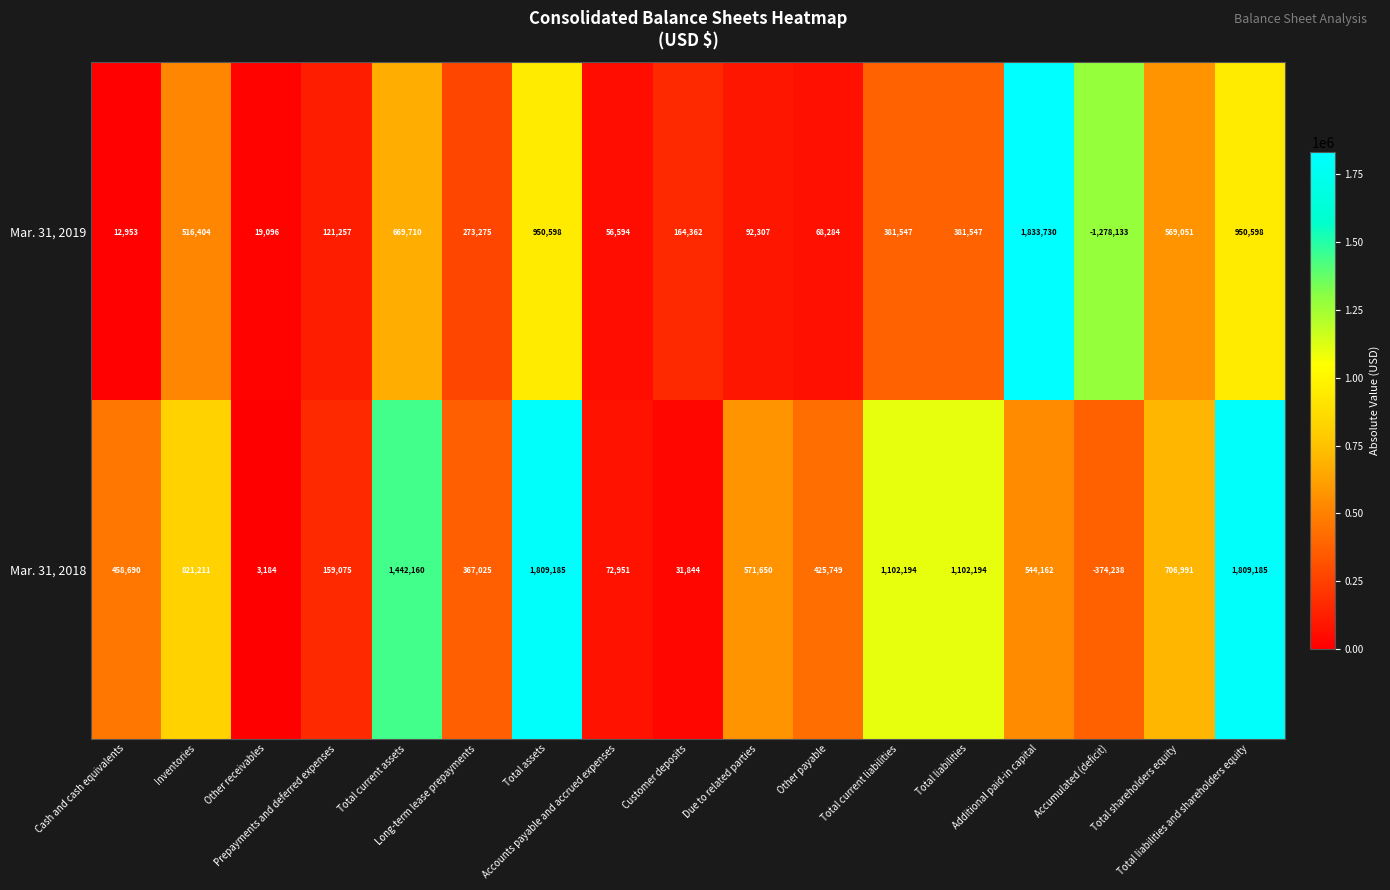

List the series in order of their overall mean, lowest first.

Mar. 31, 2019, Mar. 31, 2018